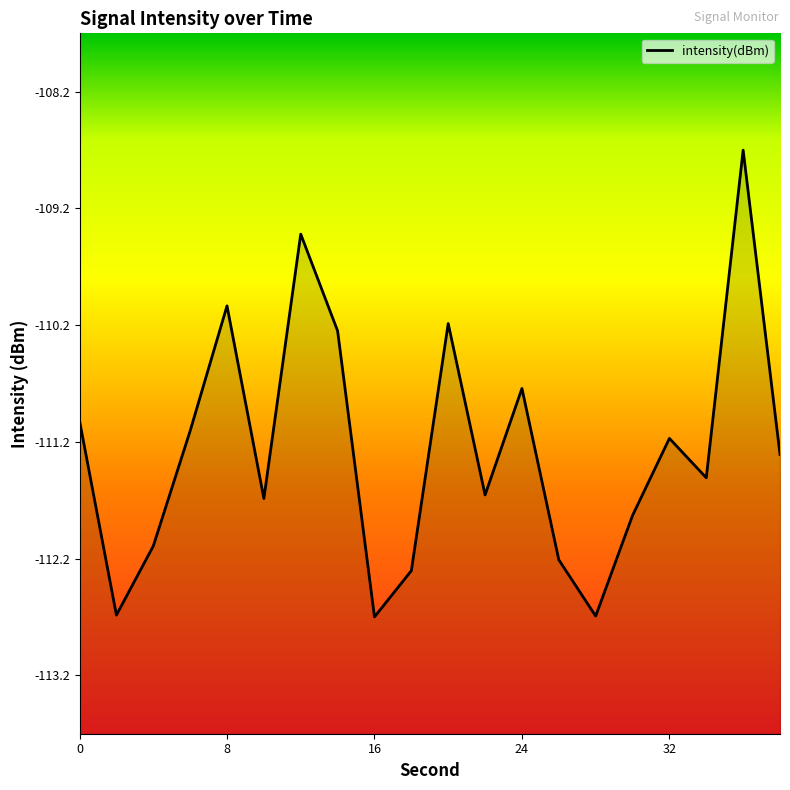

What is the difference between the maximum and minimum values?

4.0